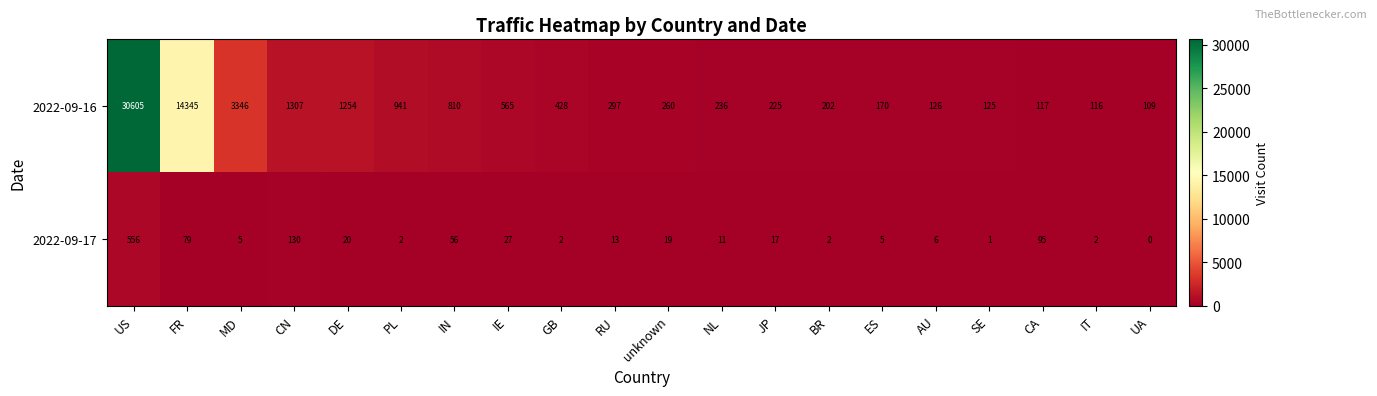

Between unknown and SE, which series saw the biggest shift?

2022-09-16